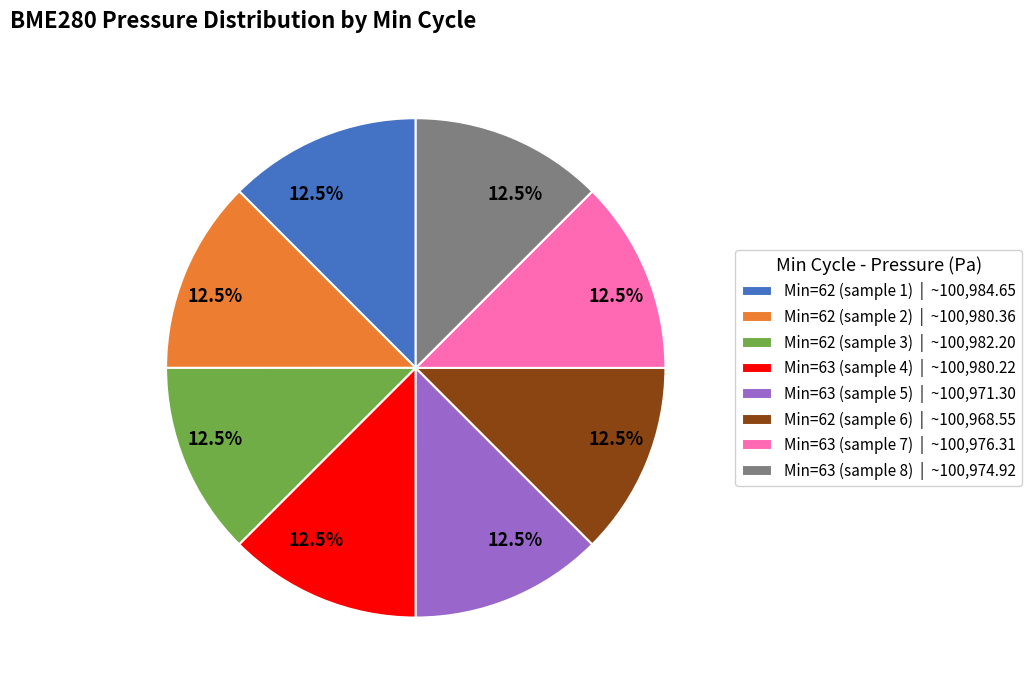

Does Min=63 (sample 8) | ~100,974.92 represent more than half of the total?

No